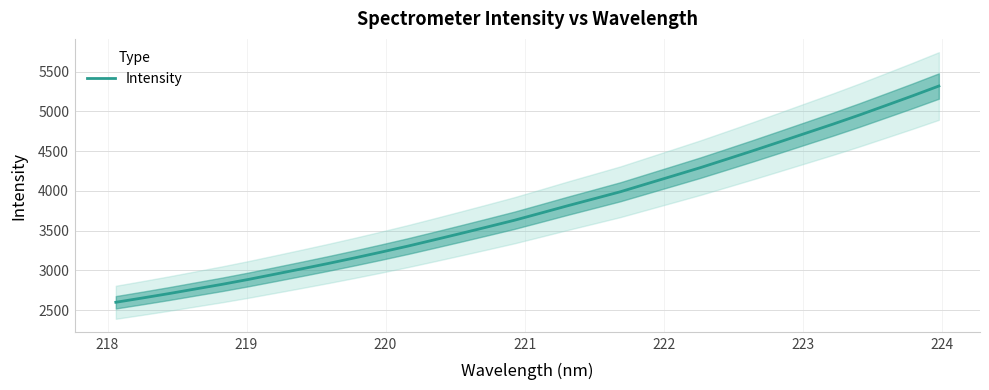

What is the greatest value displayed?

5319.2